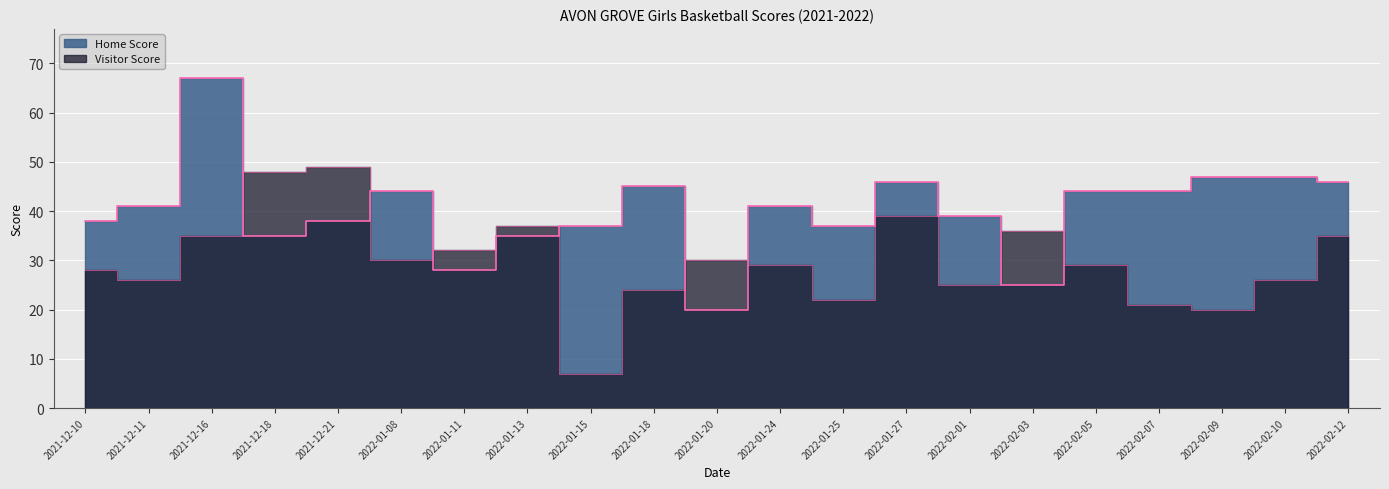

Reading left to right, extract all data points from this chart.

Home Score: 38	41	67	35	38	44	28	35	37	45	20	41	37	46	39	25	44	44	47	47	46
Visitor Score: 28	26	35	48	49	30	32	37	7	24	30	29	22	39	25	36	29	21	20	26	35